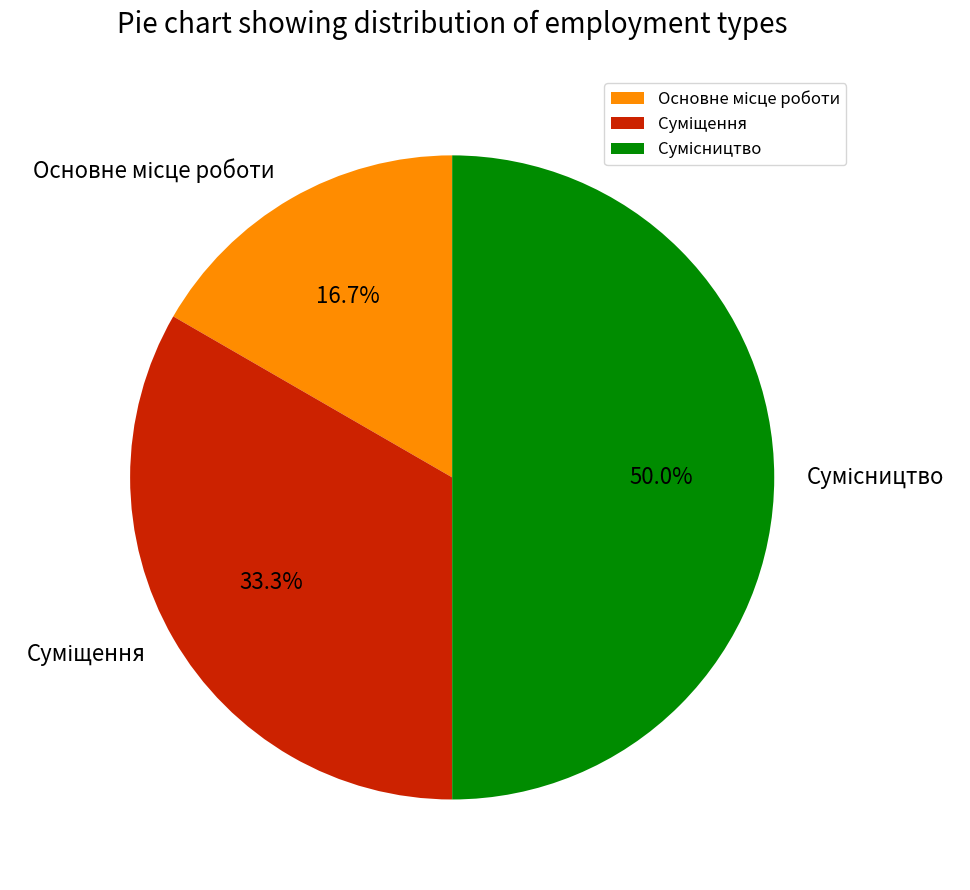

Which category has the biggest portion of the pie?

Сумісництво